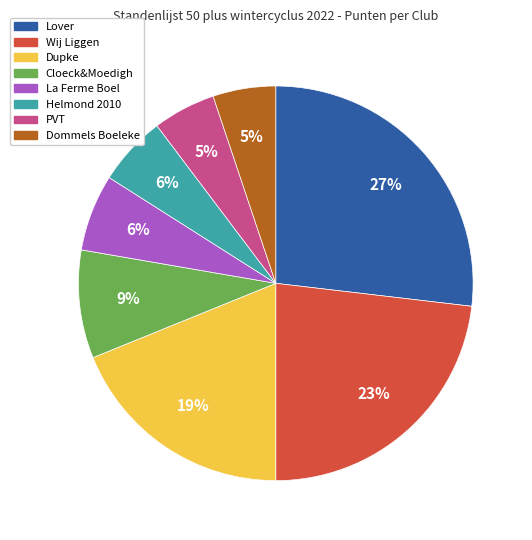

To the nearest percent, what is the difference between the largest and smallest slice percentages?

22%